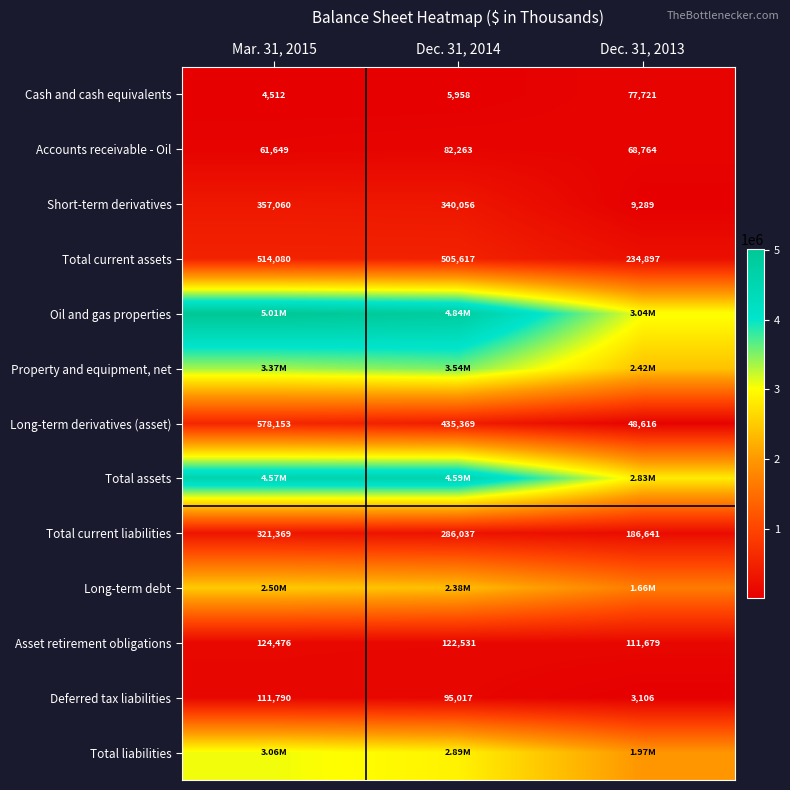

What is the sum of the Cash and cash equivalents values at Mar. 31, 2015 and Dec. 31, 2013?

82233